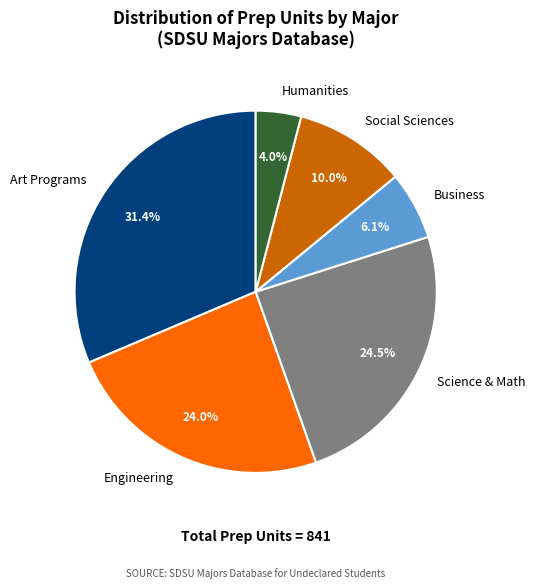

Is there any slice that represents more than half of the pie?

No